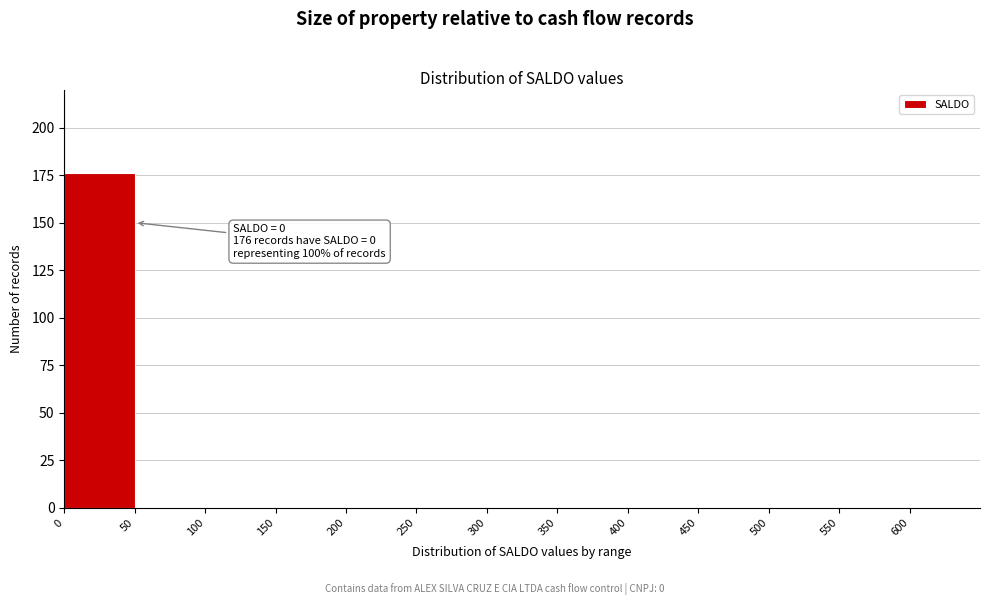

Over which range of the x-axis is the bar tallest?

0 to 50